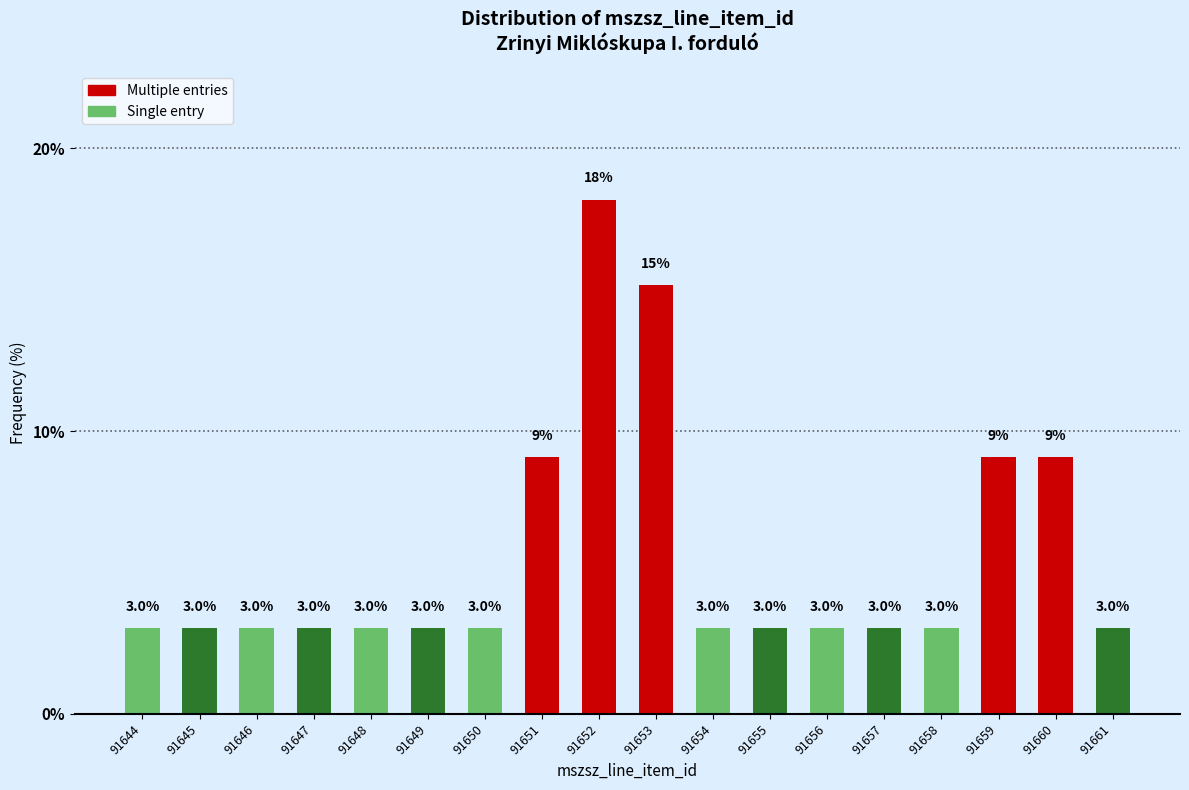

Reading left to right, what are all the values shown in this chart?

91644=3.0	91645=3.0	91646=3.0	91647=3.0	91648=3.0	91649=3.0	91650=3.0	91651=9.1	91652=18.2	91653=15.2	91654=3.0	91655=3.0	91656=3.0	91657=3.0	91658=3.0	91659=9.1	91660=9.1	91661=3.0